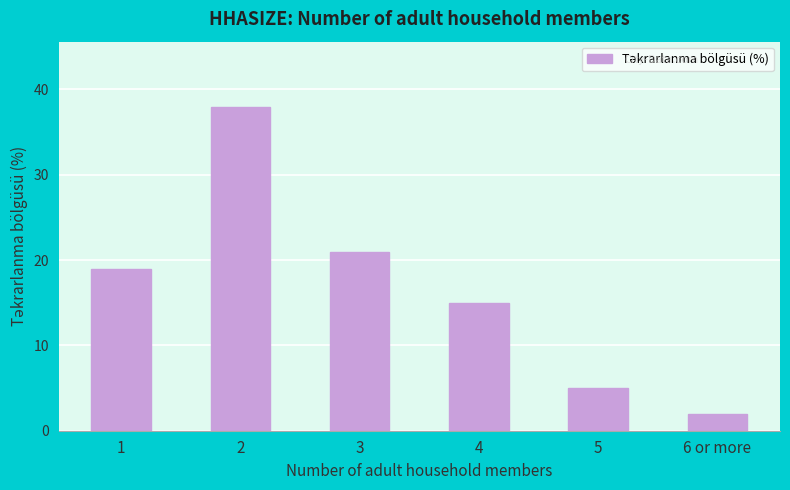

Approximately how many times larger is the value at 2 compared to 4?

2.5